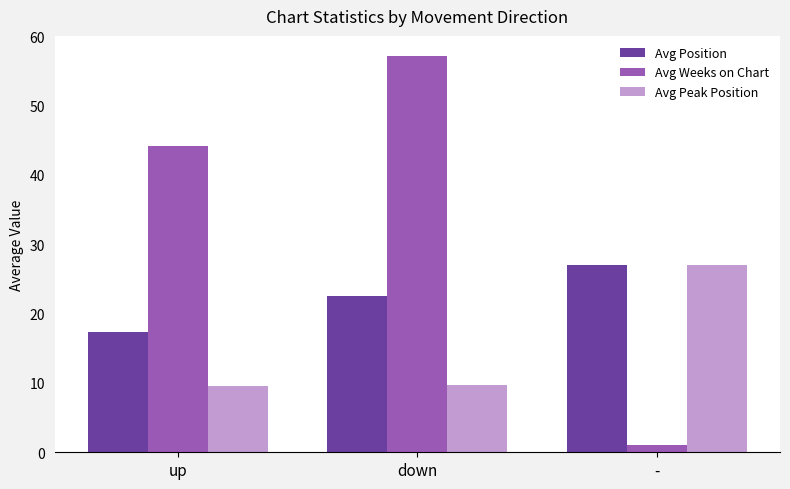

What are all the series names shown in the legend?

Avg Position, Avg Weeks on Chart, Avg Peak Position